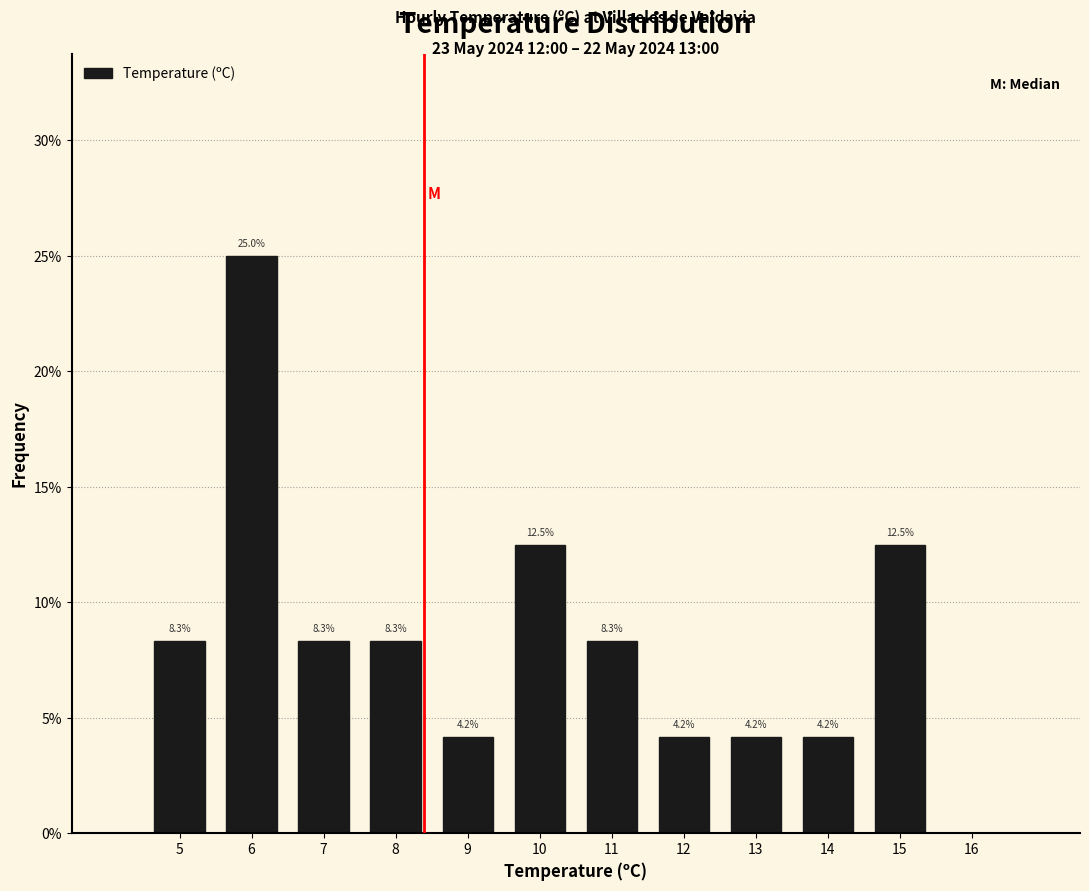

Reading left to right, transcribe this chart: for each bar, give the range it covers on the x-axis and its height.

4.5 to 5.5: 8.3
5.5 to 6.5: 25.0
6.5 to 7.5: 8.3
7.5 to 8.5: 8.3
8.5 to 9.5: 4.2
9.5 to 10.5: 12.5
10.5 to 11.5: 8.3
11.5 to 12.5: 4.2
12.5 to 13.5: 4.2
13.5 to 14.5: 4.2
14.5 to 15.5: 12.5